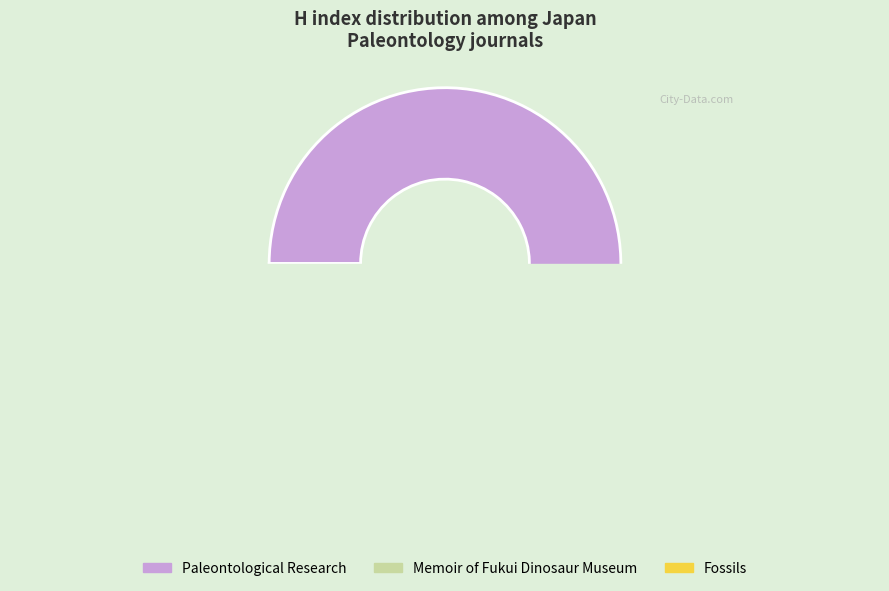

To the nearest percent, what is the difference between the Memoir of the Fukui Prefectural Dinosaur Museum and Fossils slice percentages?

2%